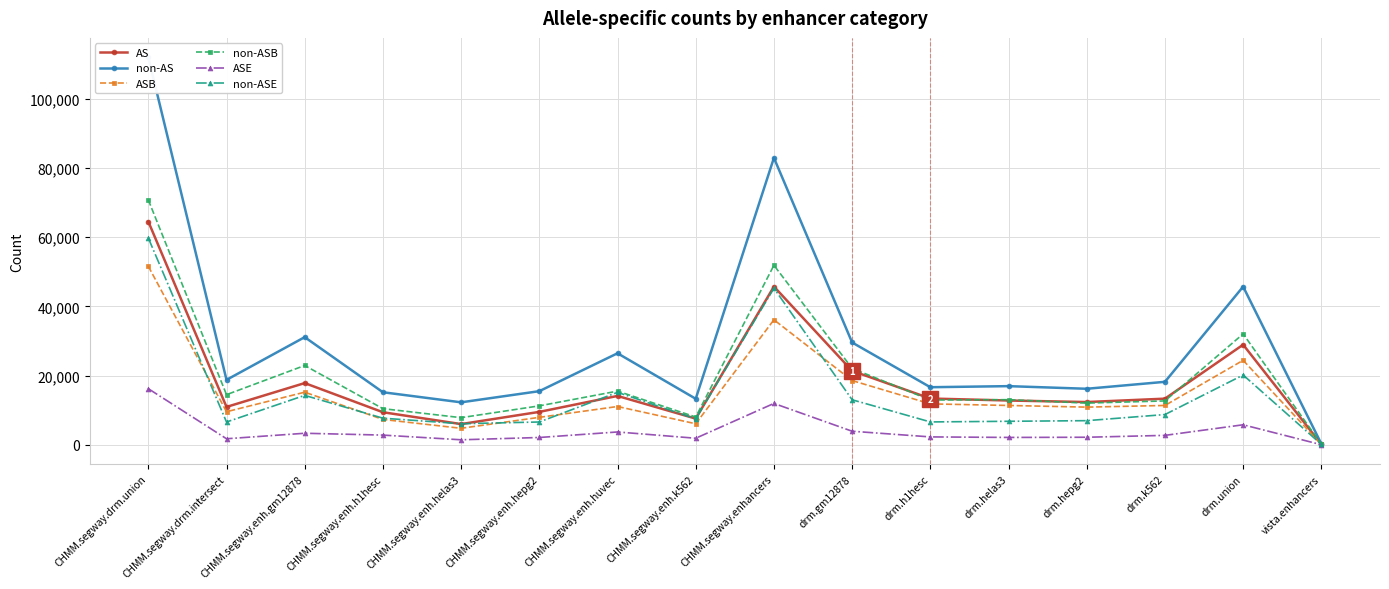

Is the value of non-ASE at vista.enhancers greater than the value of ASB at CHMM.segway.enh.hepg2?

No